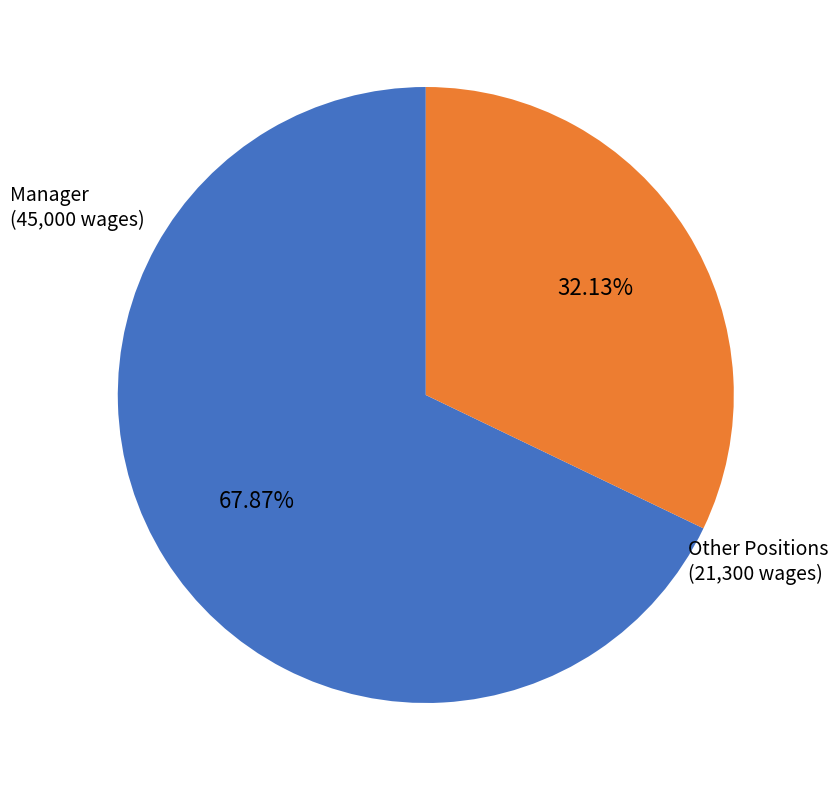

How many slices are in this pie chart?

2